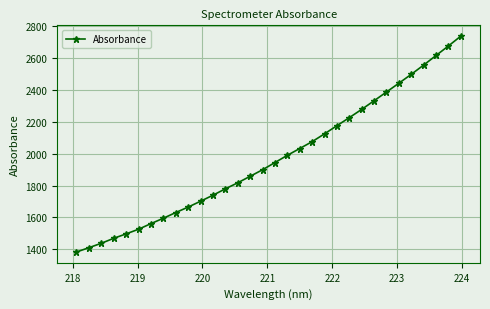

True or false: there are more than 2 points higher than both neighbors.

False